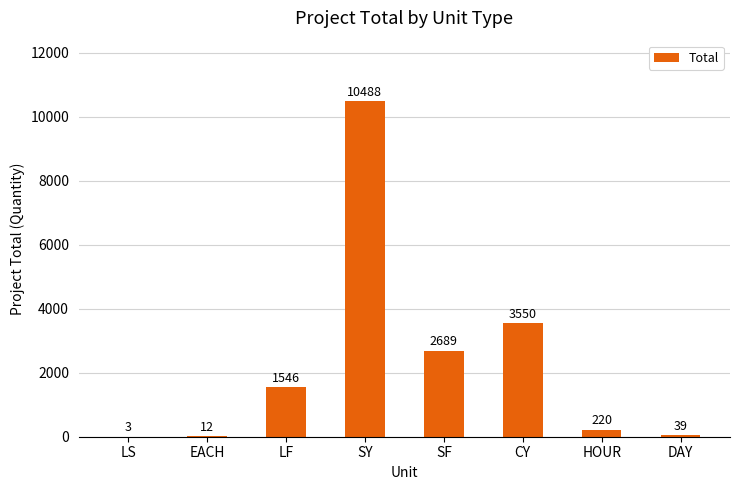

What is the change in value from LF to SY?

+8942